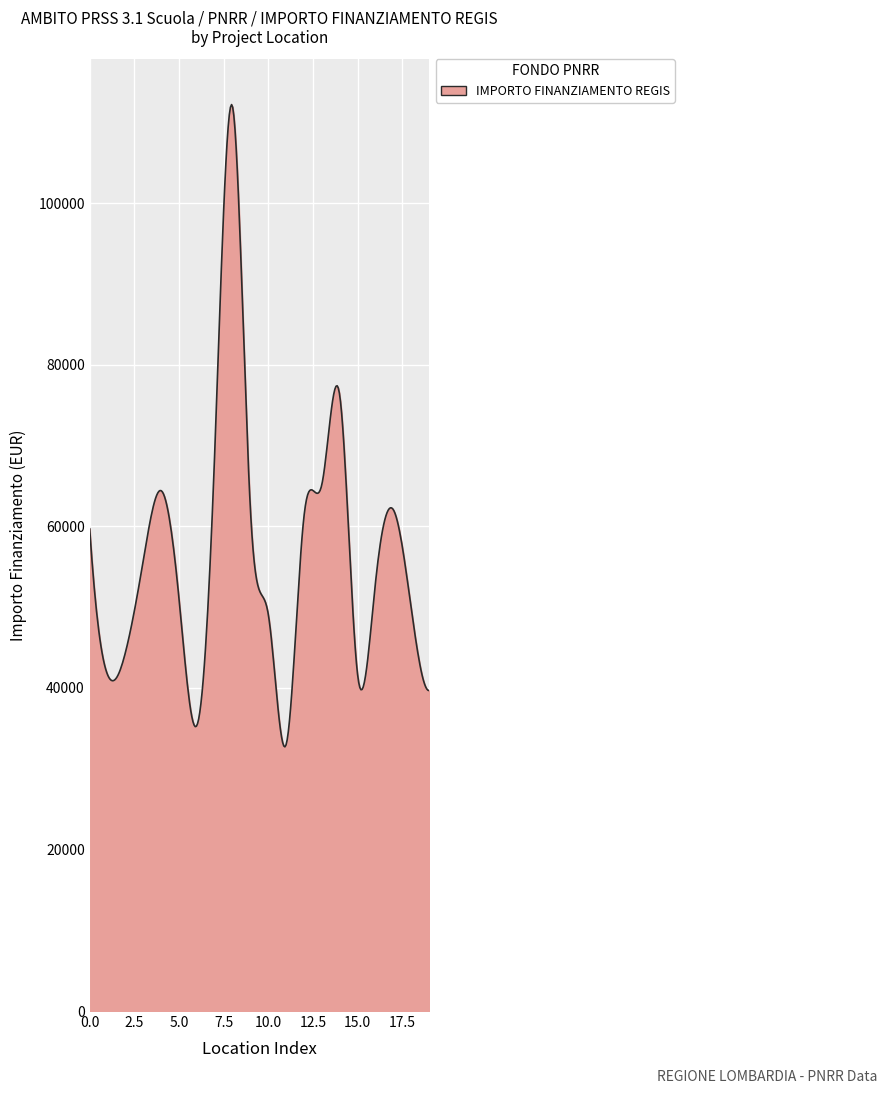

What is the maximum value shown in the chart?

112215.9